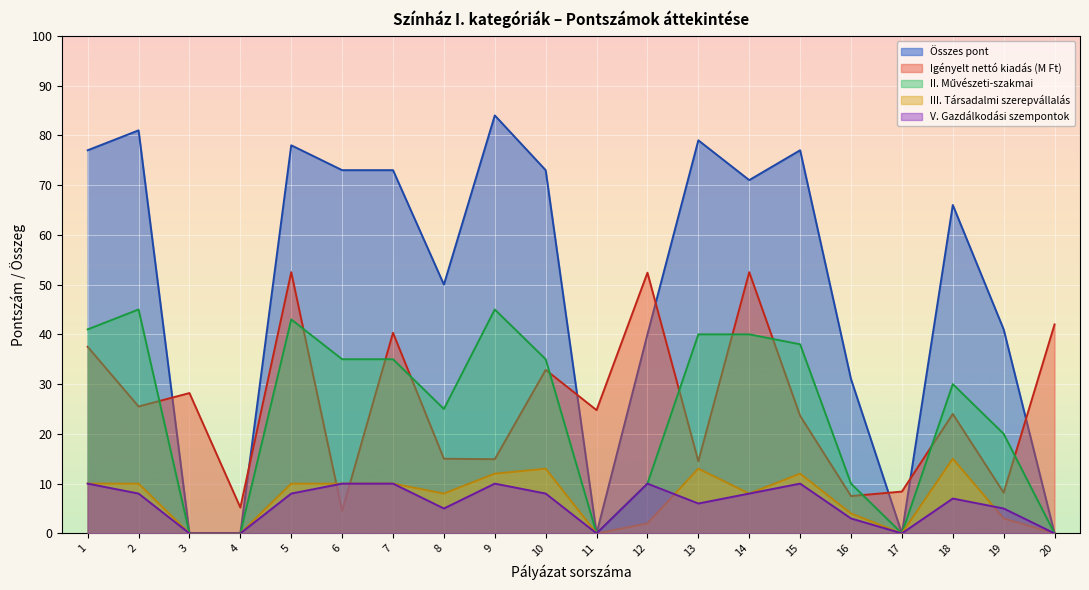

After their last crossing, which series has the higher values: Igényelt nettó kiadás (M Ft) or V. Gazdálkodási szempontok?

Igényelt nettó kiadás (M Ft)